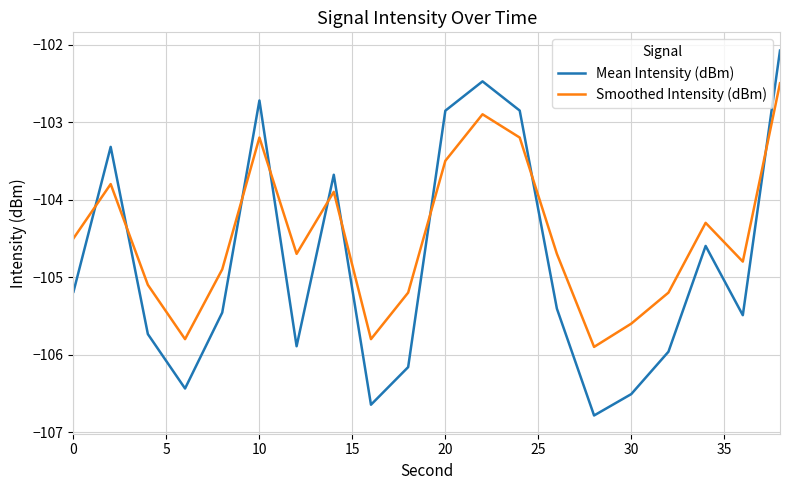

What is the highest value of the Mean Intensity (dBm) series?

-102.1